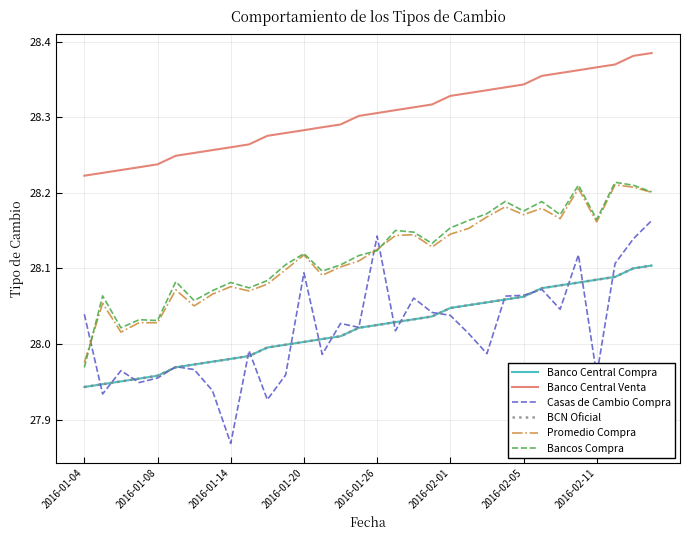

True or false: Bancos Compra has more than 0 interior local peaks.

True